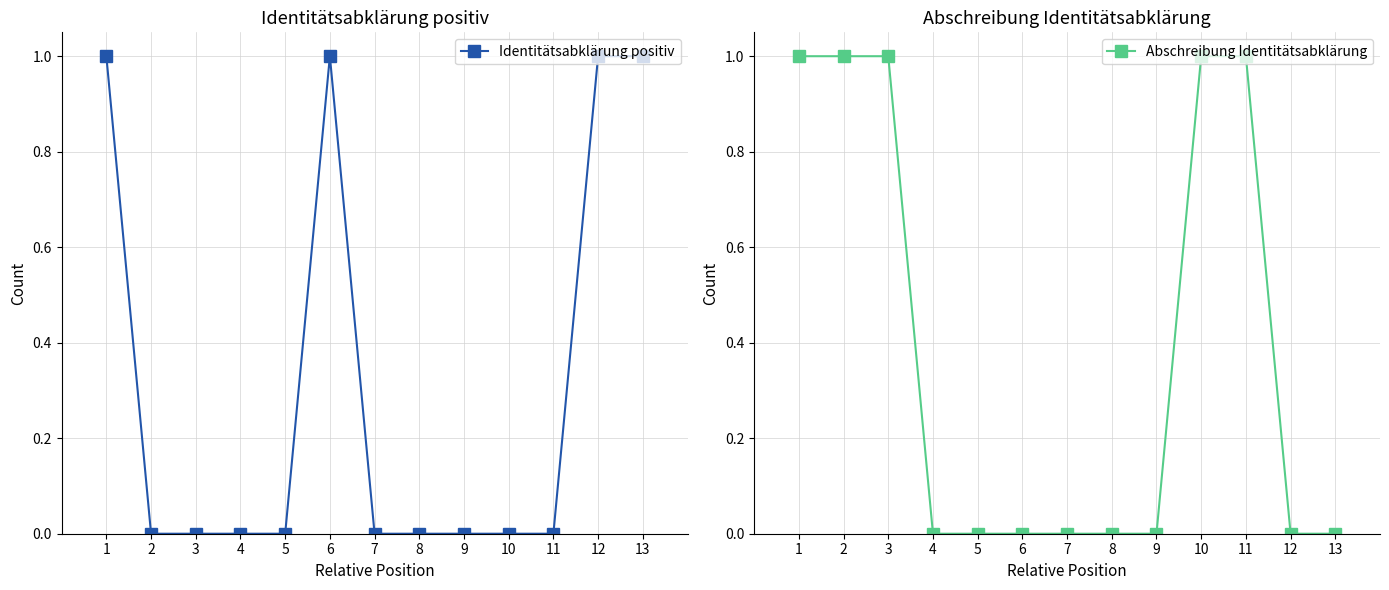

True or false: Identitätsabklärung positiv has a value of 0 at 6.

False